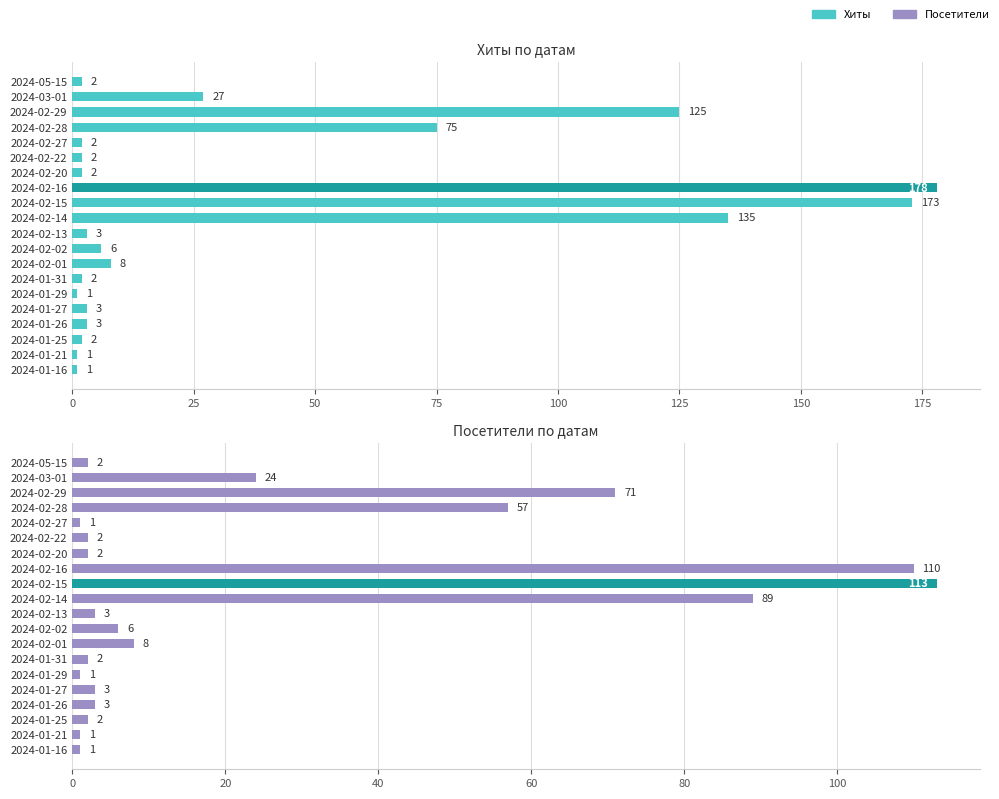

What is the approximate value of Хиты at 2024-02-02?

6